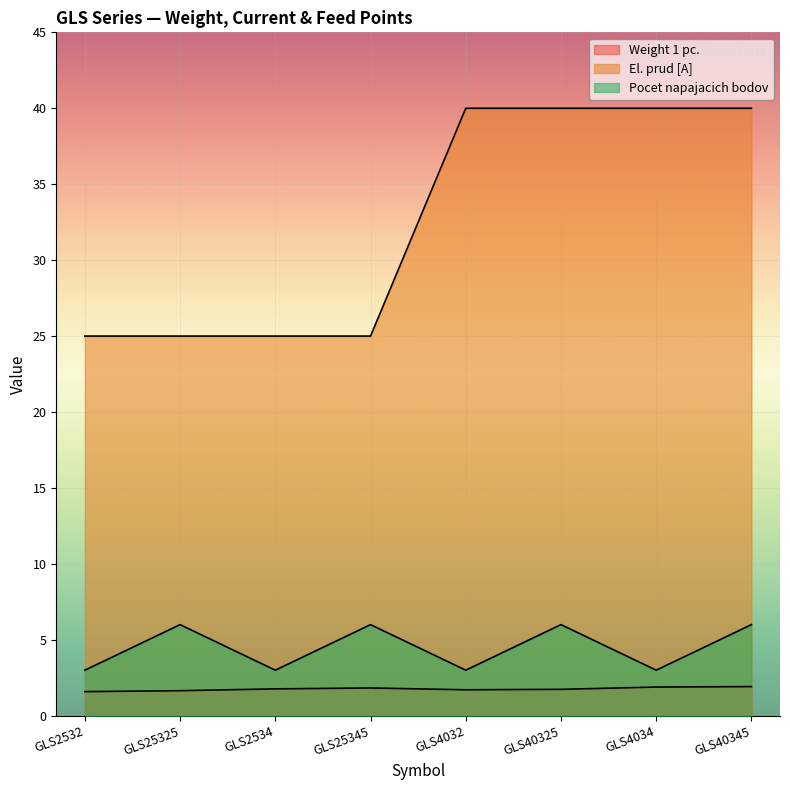

Reading left to right, extract all data points from this chart.

Weight 1 pc.: GLS2532=1.6	GLS25325=1.6	GLS2534=1.8	GLS25345=1.8	GLS4032=1.7	GLS40325=1.7	GLS4034=1.9	GLS40345=1.9
El. prud [A]: GLS2532=25.0	GLS25325=25.0	GLS2534=25.0	GLS25345=25.0	GLS4032=40.0	GLS40325=40.0	GLS4034=40.0	GLS40345=40.0
Pocet napajacich bodov: GLS2532=3.0	GLS25325=6.0	GLS2534=3.0	GLS25345=6.0	GLS4032=3.0	GLS40325=6.0	GLS4034=3.0	GLS40345=6.0